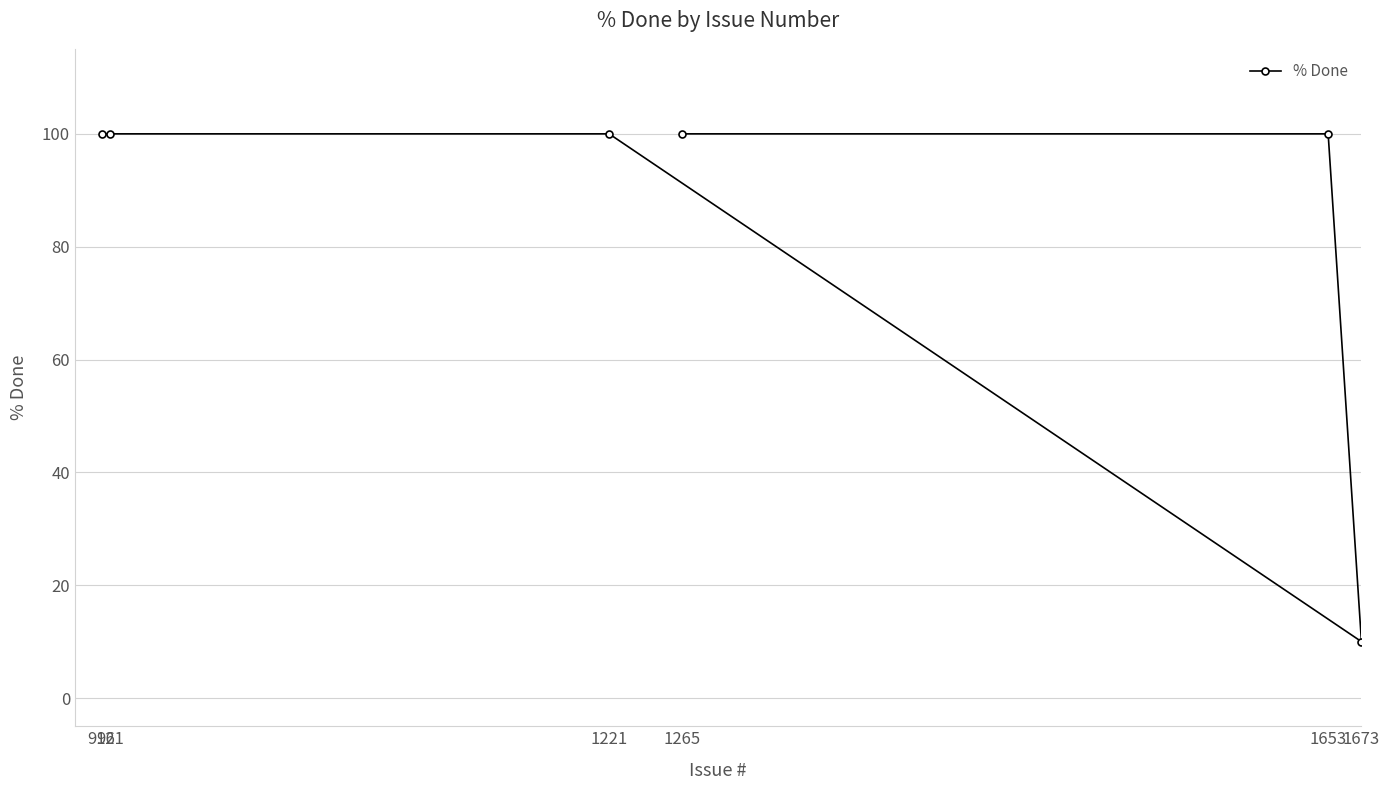

Rank the categories by value from lowest to highest.

1673, 916, 921, 1221, 1653, 1265